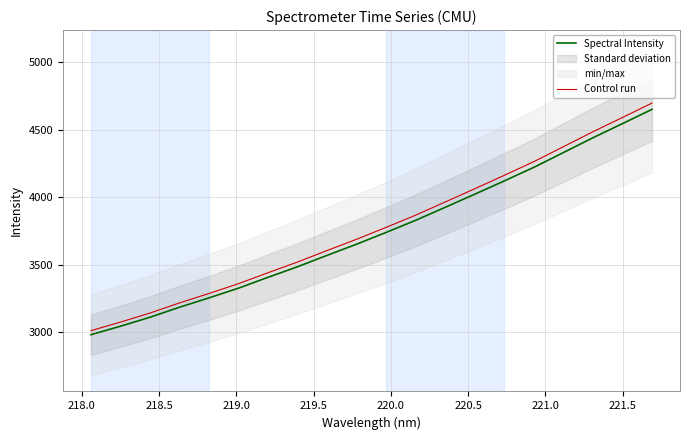

True or false: Control run and Spectral Intensity intersect in this chart.

False